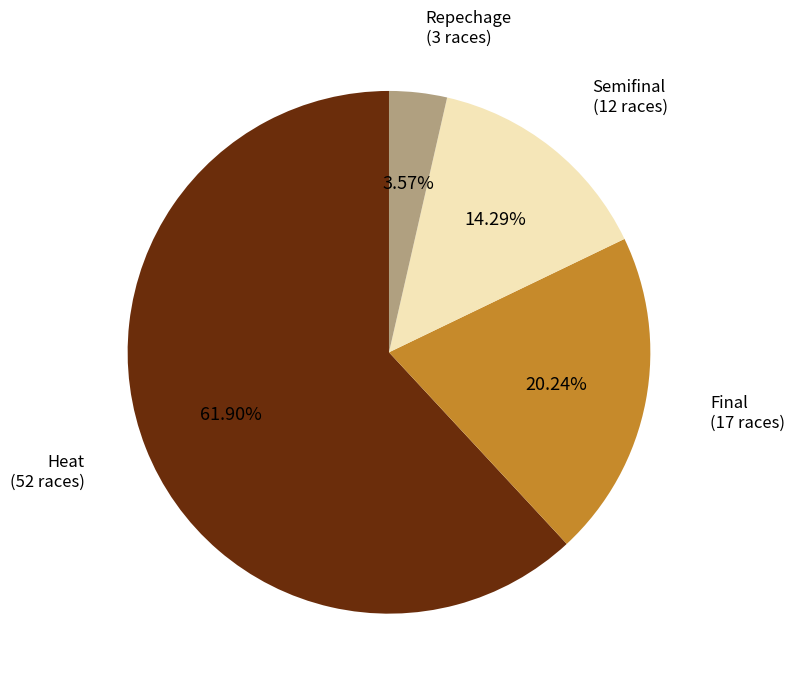

Which slice represents more than half of the pie?

Heat (52 races)